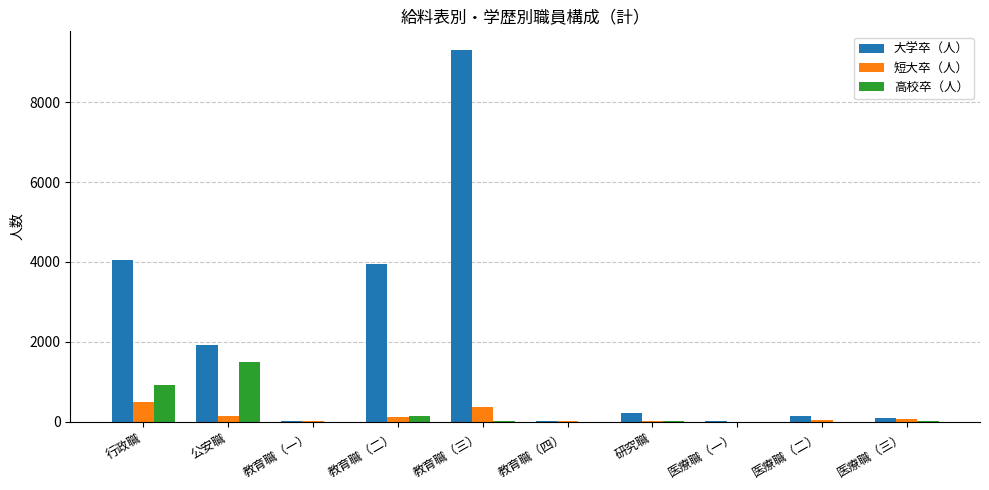

How many groups of bars are there?

10